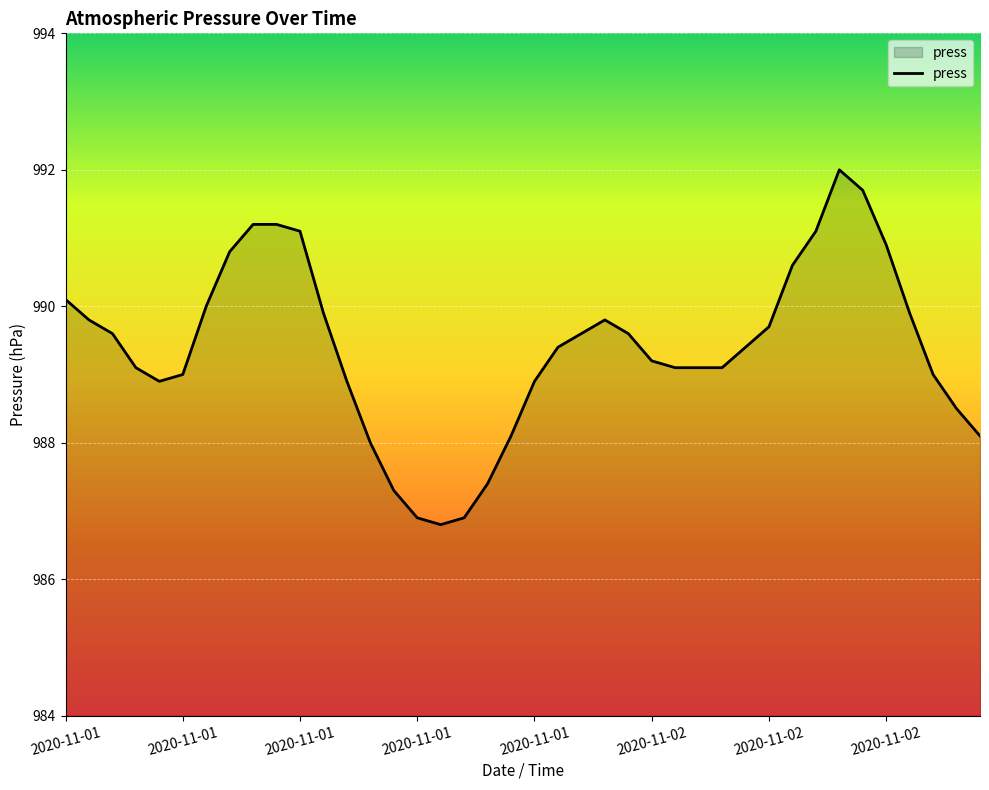

What is the greatest value displayed?

992.0